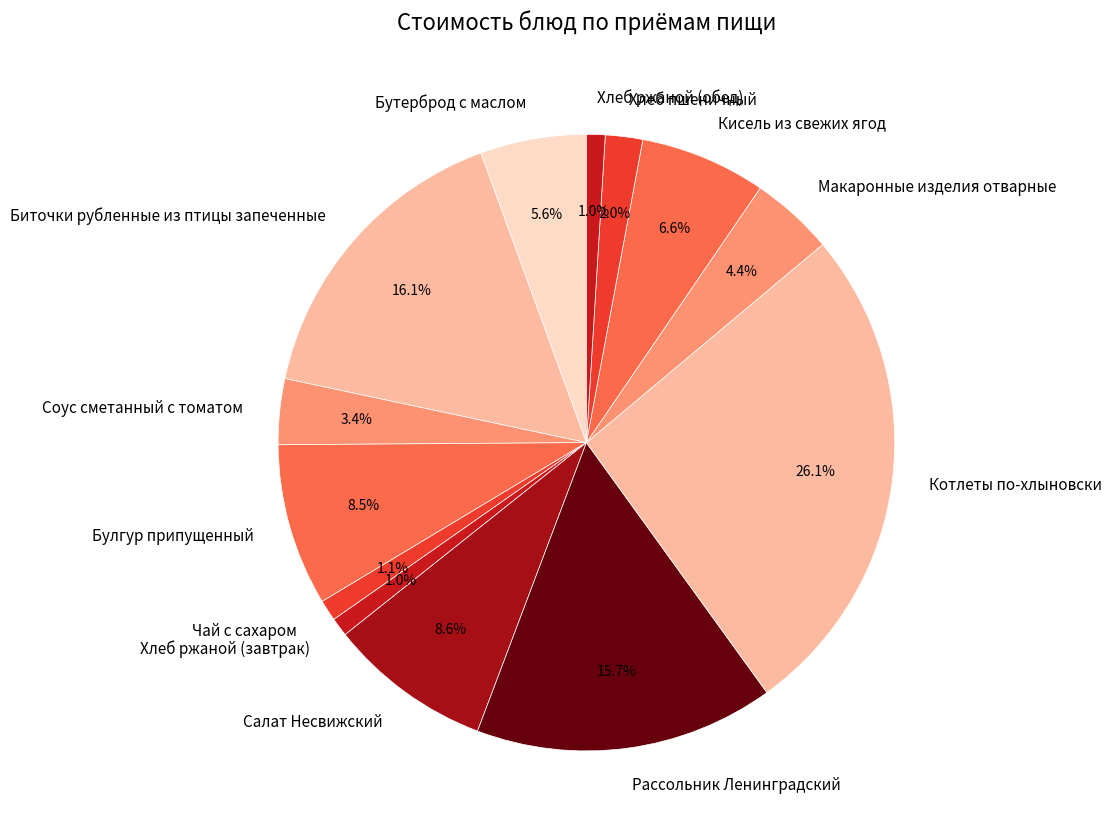

How much of the chart is everything except Хлеб пшеничный?

98.0%